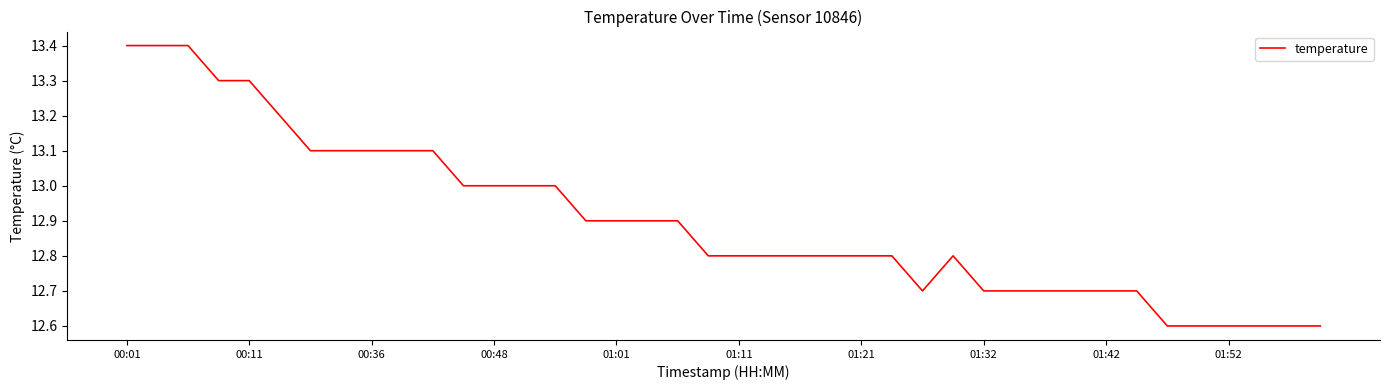

What is the minimum value shown in the chart?

12.6